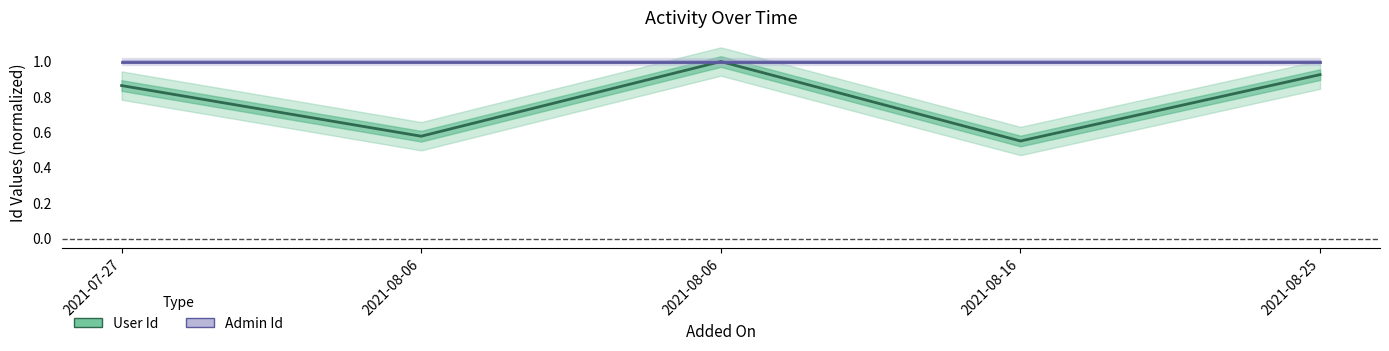

What is the label of the 5th point from the left?

2021-08-25